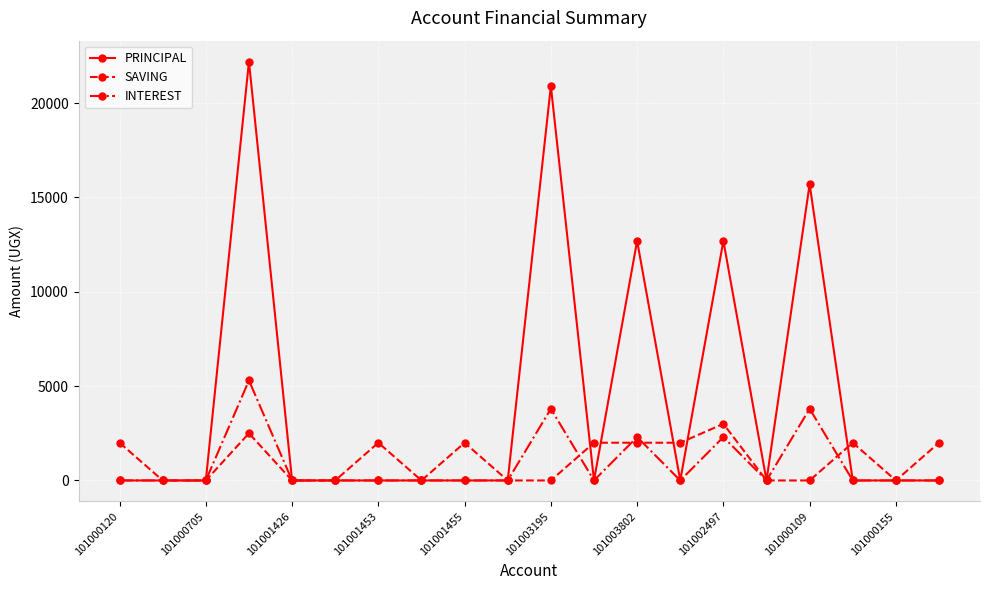

At how many categories does at least one series exceed 4066?

5